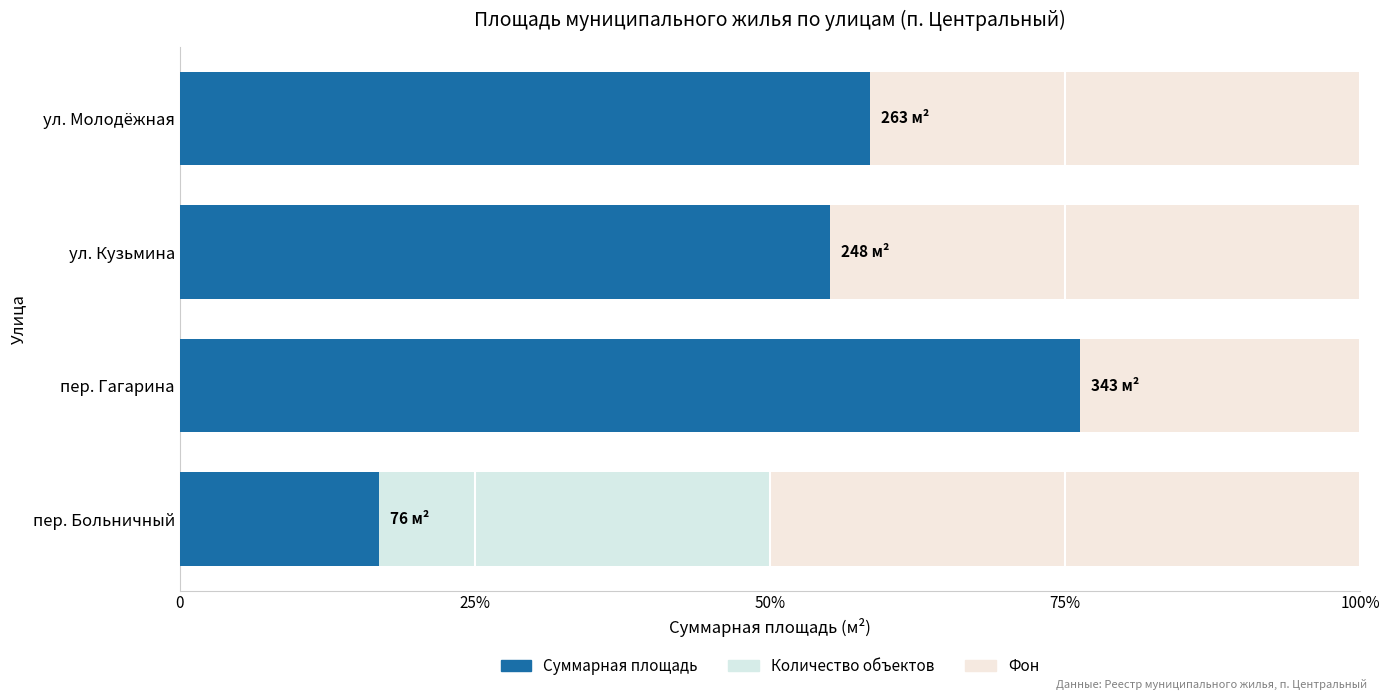

Reading left to right, transcribe all the data shown in this chart.

76.0	343.3	248.0	263.2